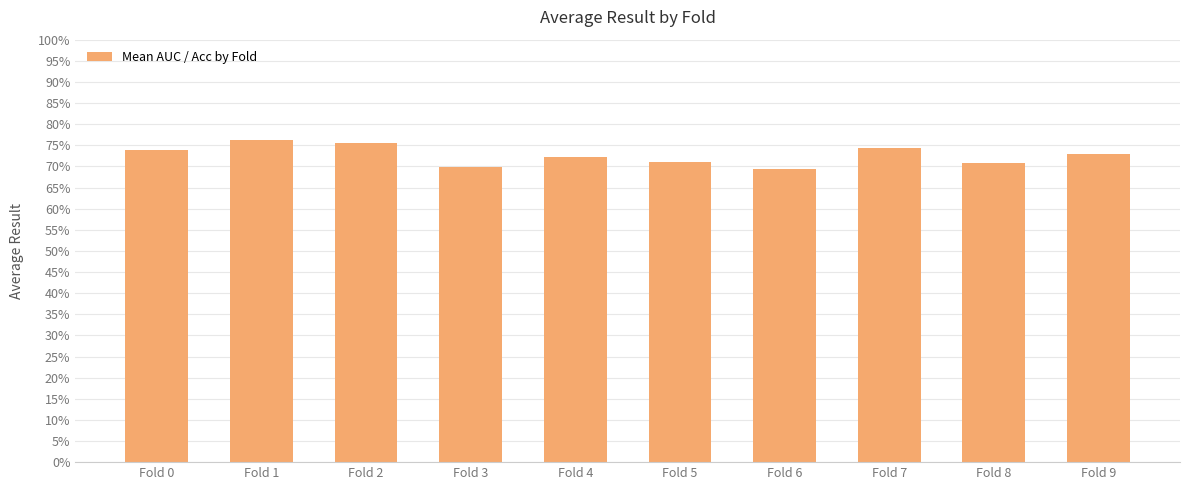

What is the maximum value shown in the chart?

0.8